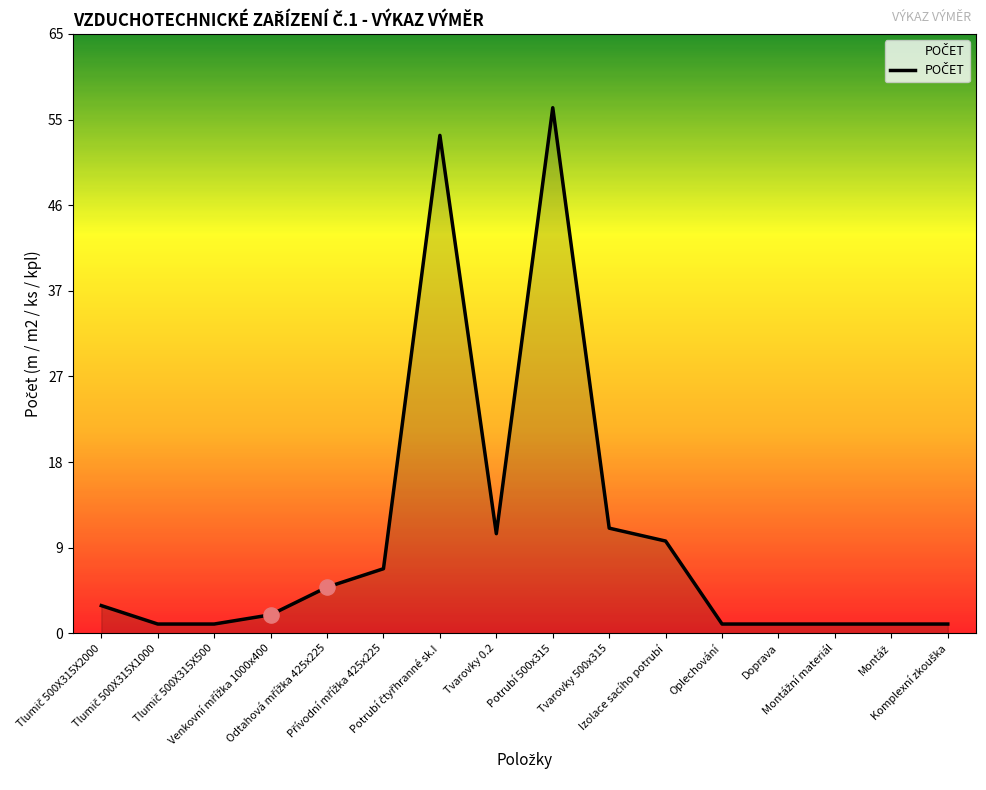

What is the change in value from Odtahová mřížka 425x225 to Potrubí čtyřhranné sk.I?

+49.0